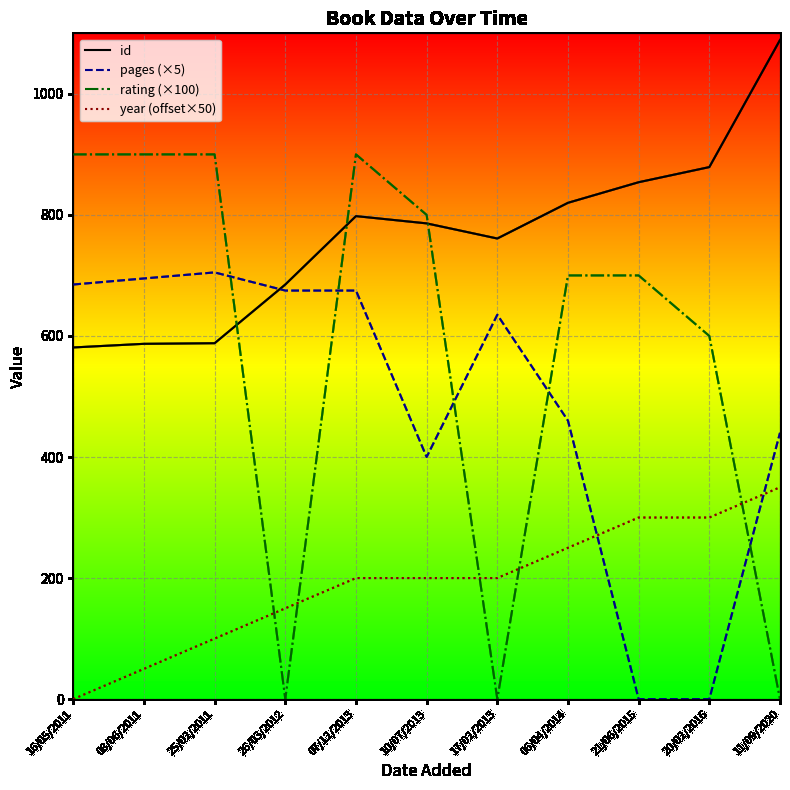

What is the greatest value displayed?

1089